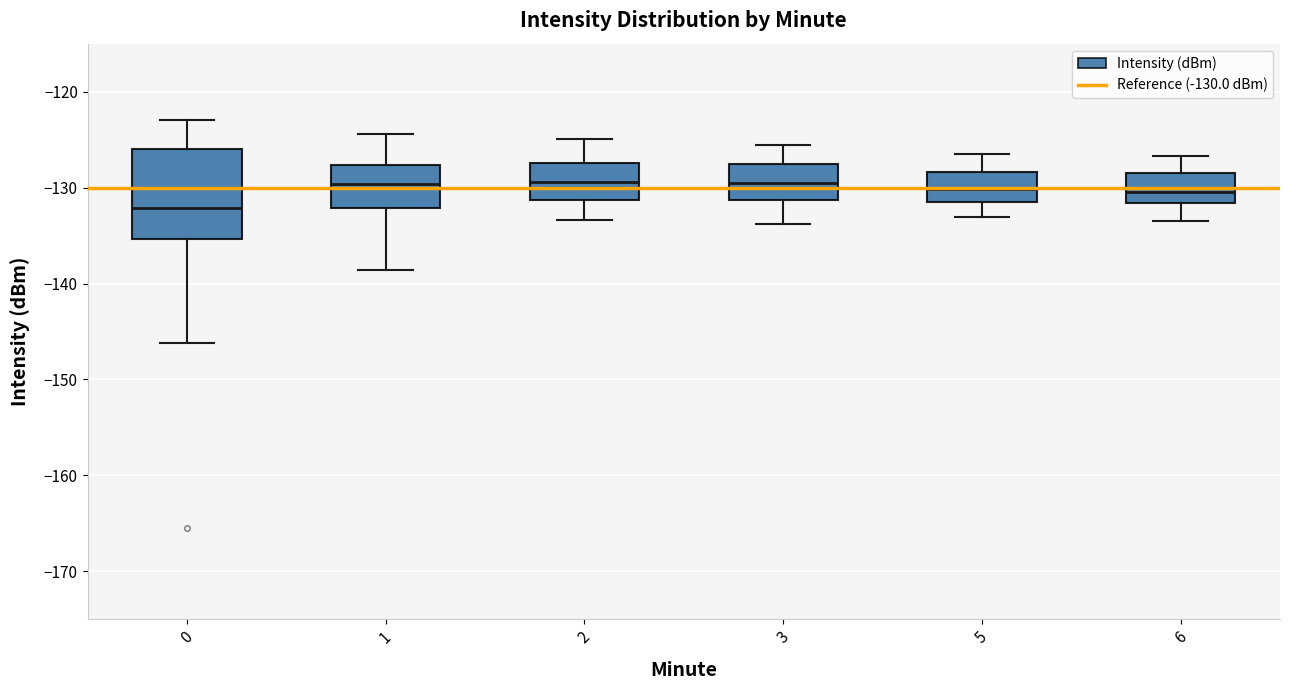

Reading left to right, transcribe this box plot: for each box, give where its median line is, the range the box spans, and where its two whiskers end, as read against the y-axis. The values are not printed on the chart, so give them approximately, as read against the axis.

0: median -132, box -135 to -126, whiskers -146 to -123
1: median -130, box -132 to -128, whiskers -139 to -124
2: median -129, box -131 to -127, whiskers -133 to -125
3: median -130, box -131 to -128, whiskers -134 to -126
5: median -130, box -132 to -128, whiskers -133 to -126
6: median -130, box -132 to -128, whiskers -133 to -127